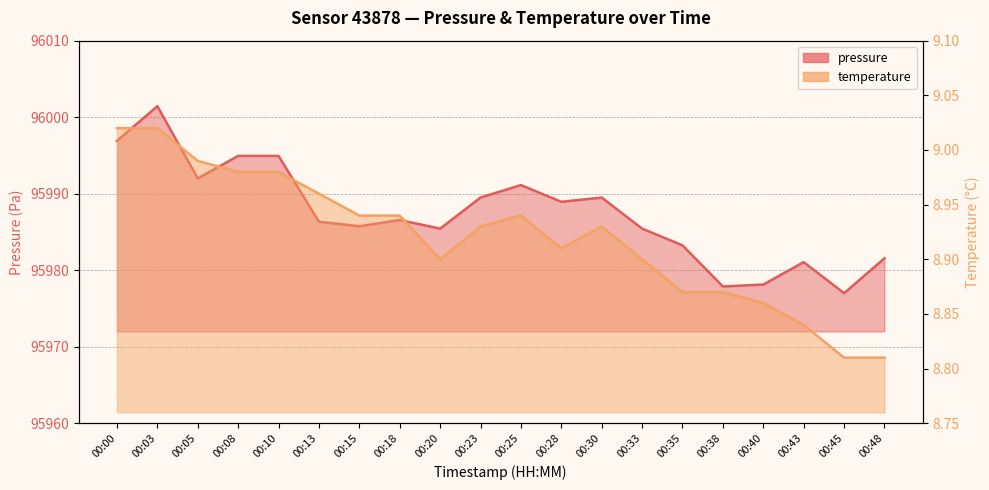

True or false: temperature and pressure intersect in this chart.

False